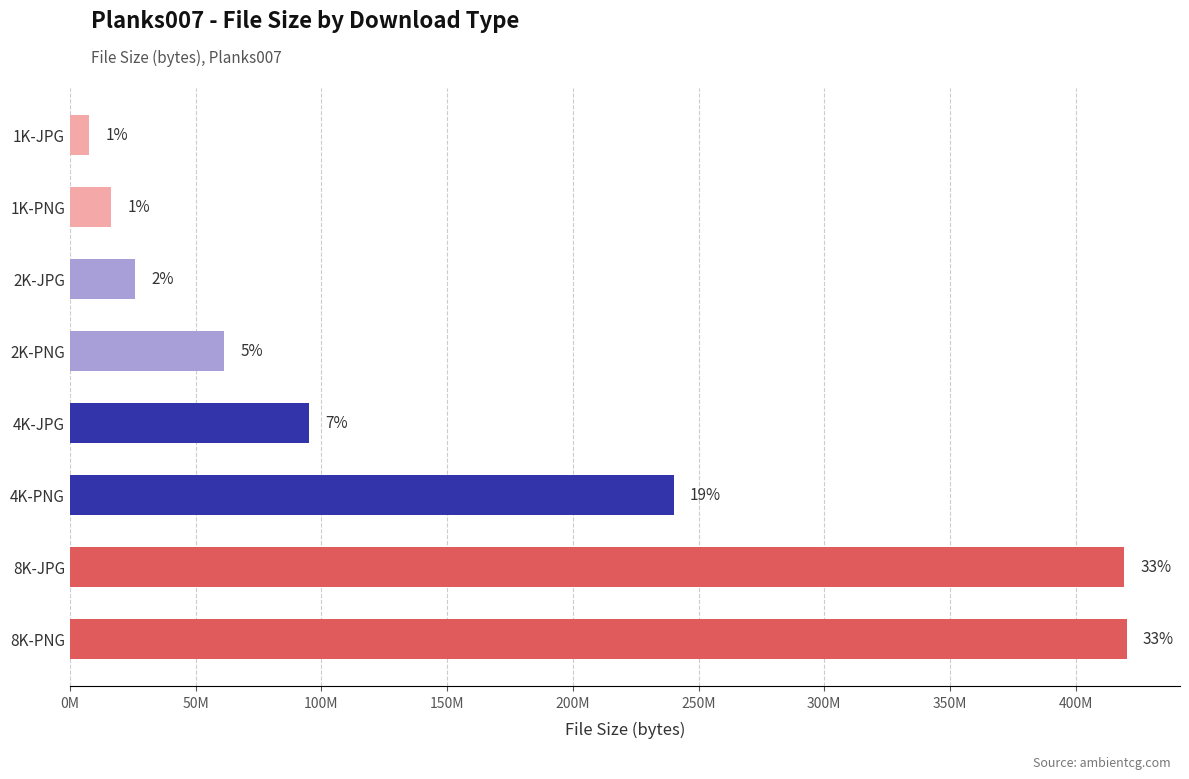

Are the bars horizontal?

Yes